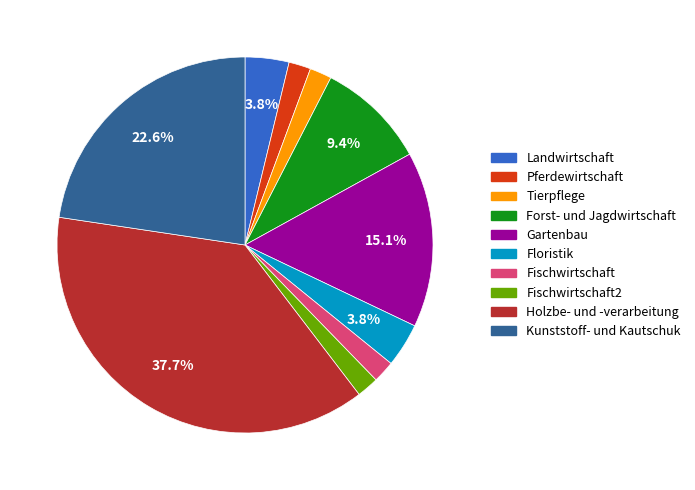

Is there a majority slice in this chart?

No